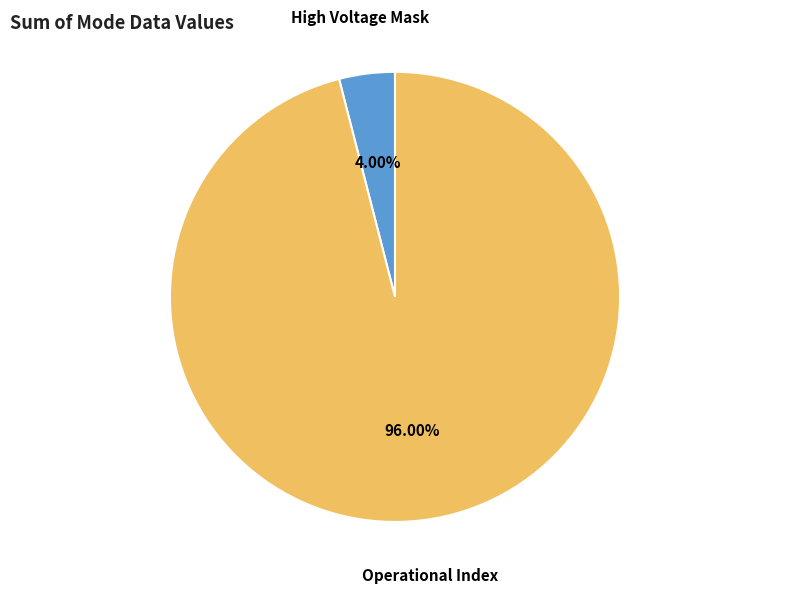

Between Operational Index and High Voltage Mask, which is larger?

Operational Index